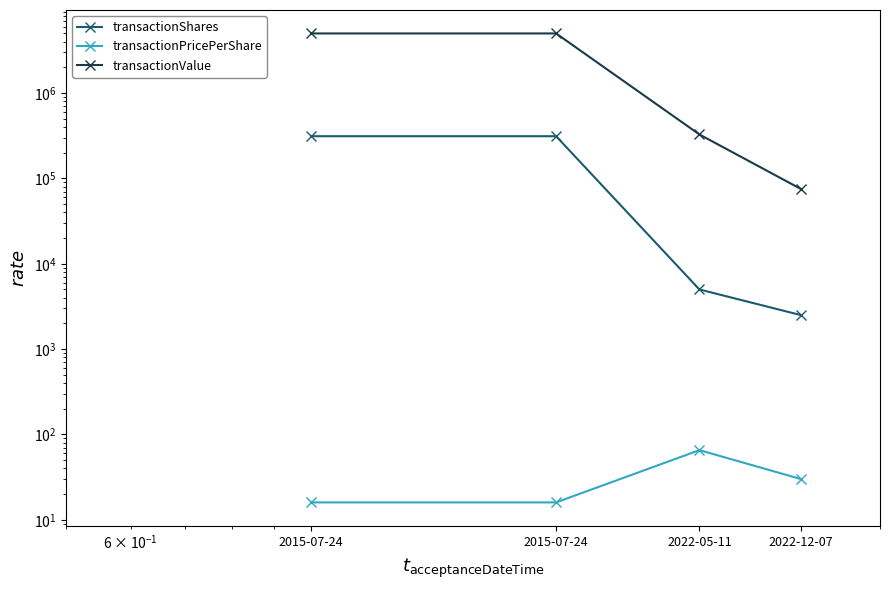

True or false: transactionValue and transactionPricePerShare intersect in this chart.

False